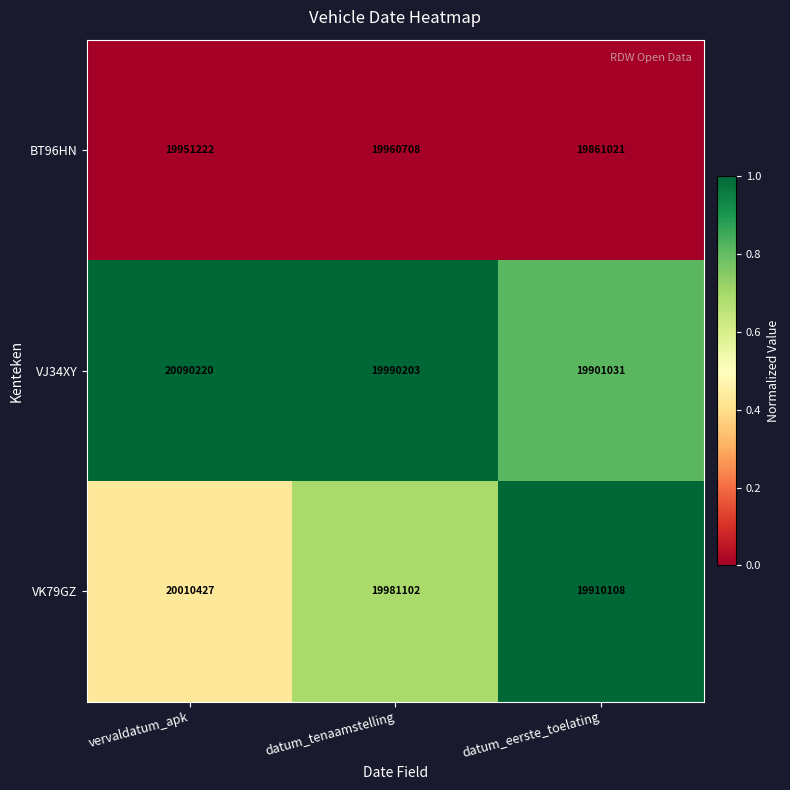

What is the approximate value of VK79GZ at datum_eerste_toelating, to the nearest 50?

19910100